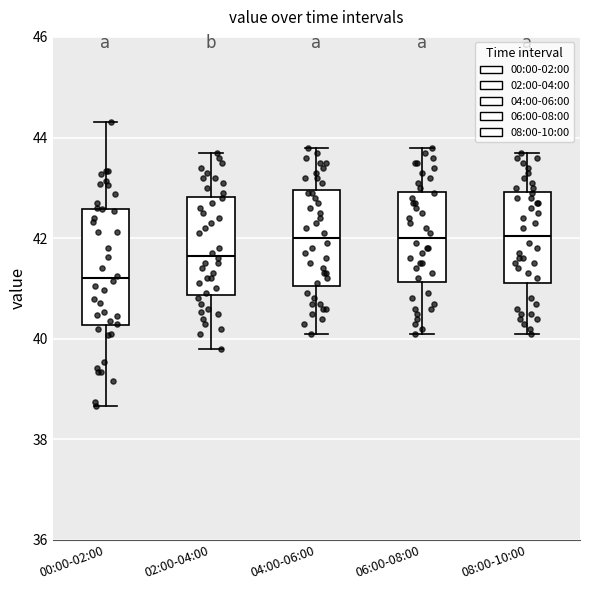

Where does the median line of the box for 00:00-02:00 sit on the y-axis? The values are not printed on the chart, so give them approximately, as read against the axis.

41.2